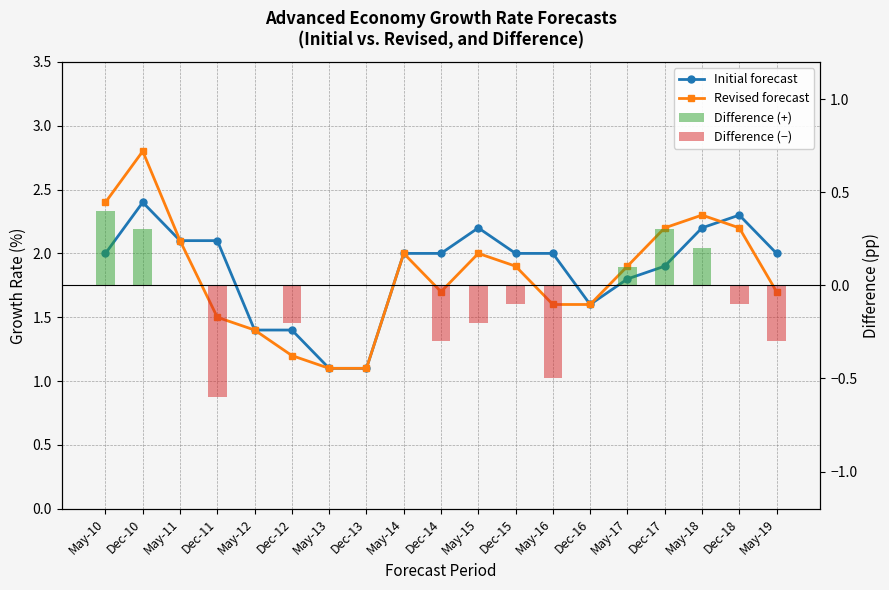

Reading right to left, extract all data points from this chart.

Initial forecast: May-19=2.0	Dec-18=2.3	May-18=2.2	Dec-17=1.9	May-17=1.8	Dec-16=1.6	May-16=2.0	Dec-15=2.0	May-15=2.2	Dec-14=2.0	May-14=2.0	Dec-13=1.1	May-13=1.1	Dec-12=1.4	May-12=1.4	Dec-11=2.1	May-11=2.1	Dec-10=2.4	May-10=2.0
Revised forecast: May-19=1.7	Dec-18=2.2	May-18=2.3	Dec-17=2.2	May-17=1.9	Dec-16=1.6	May-16=1.6	Dec-15=1.9	May-15=2.0	Dec-14=1.7	May-14=2.0	Dec-13=1.1	May-13=1.1	Dec-12=1.2	May-12=1.4	Dec-11=1.5	May-11=2.1	Dec-10=2.8	May-10=2.4
Difference: May-19=-0.3	Dec-18=-0.1	May-18=0.2	Dec-17=0.3	May-17=0.1	Dec-16=0.0	May-16=-0.5	Dec-15=-0.1	May-15=-0.2	Dec-14=-0.3	May-14=0.0	Dec-13=0.0	May-13=0.0	Dec-12=-0.2	May-12=0.0	Dec-11=-0.6	May-11=0.0	Dec-10=0.3	May-10=0.4